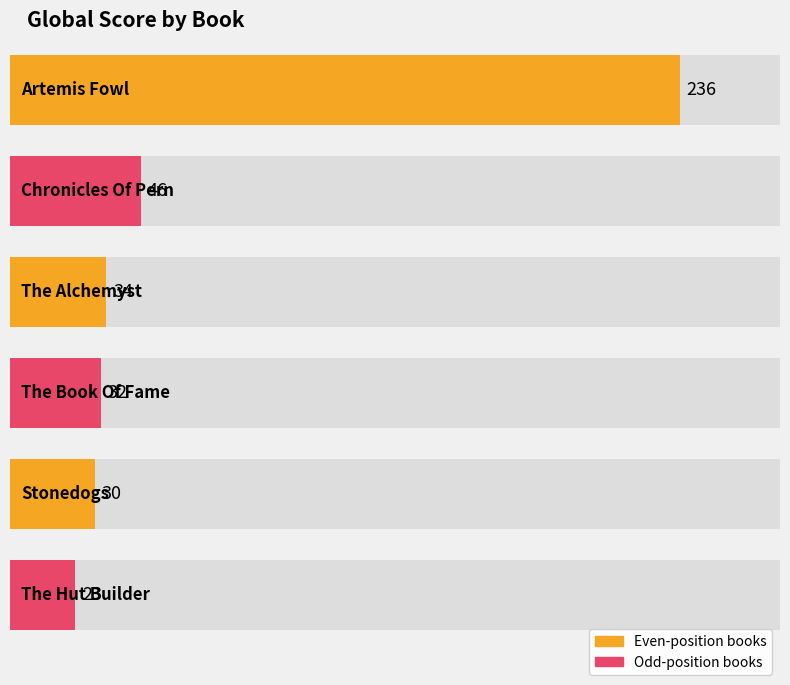

Rank the categories by value from highest to lowest.

Artemis Fowl, Chronicles Of Pern, The Alchemyst, The Book Of Fame, Stonedogs, The Hut Builder